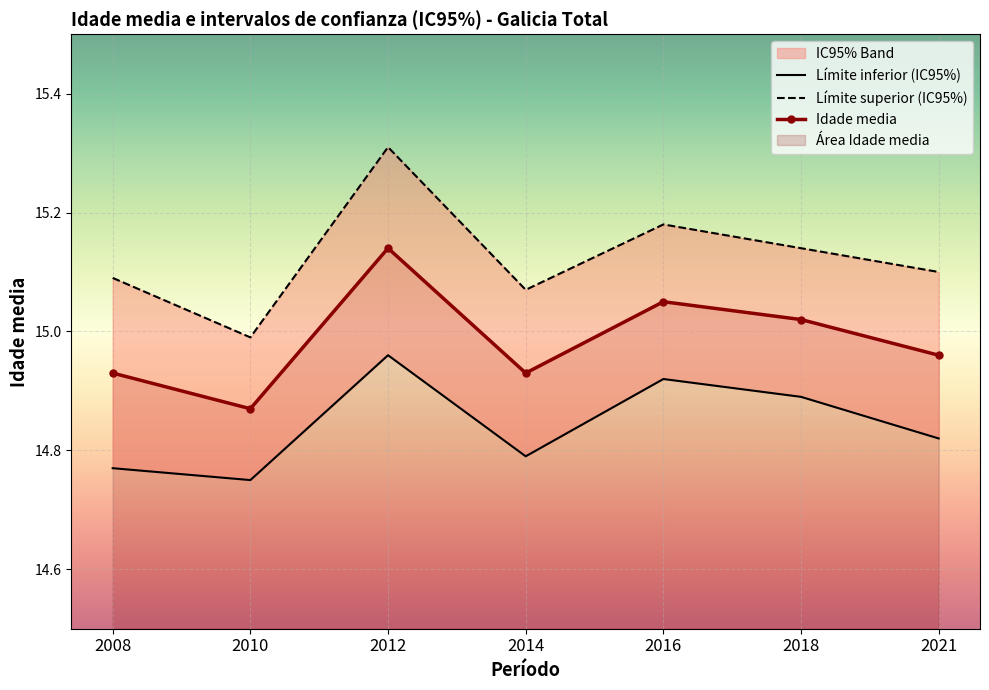

True or false: Límite inferior (IC95%) has more than 2 interior local peaks.

False